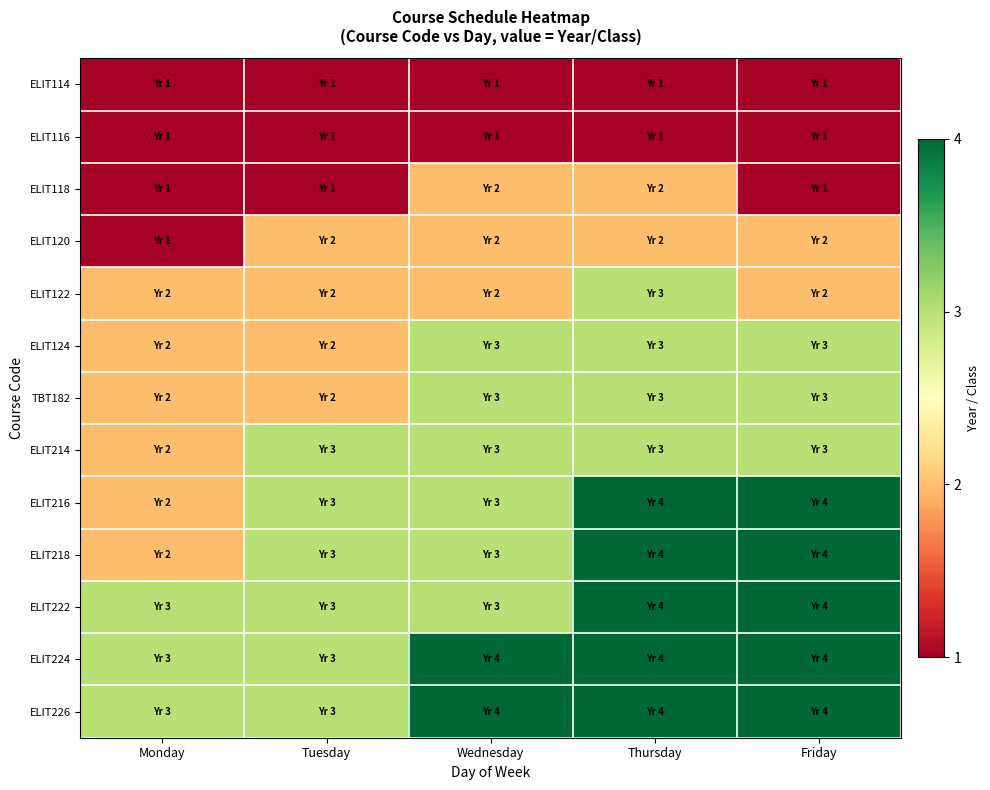

Which series changed the most between Tuesday and Thursday?

ELIT118